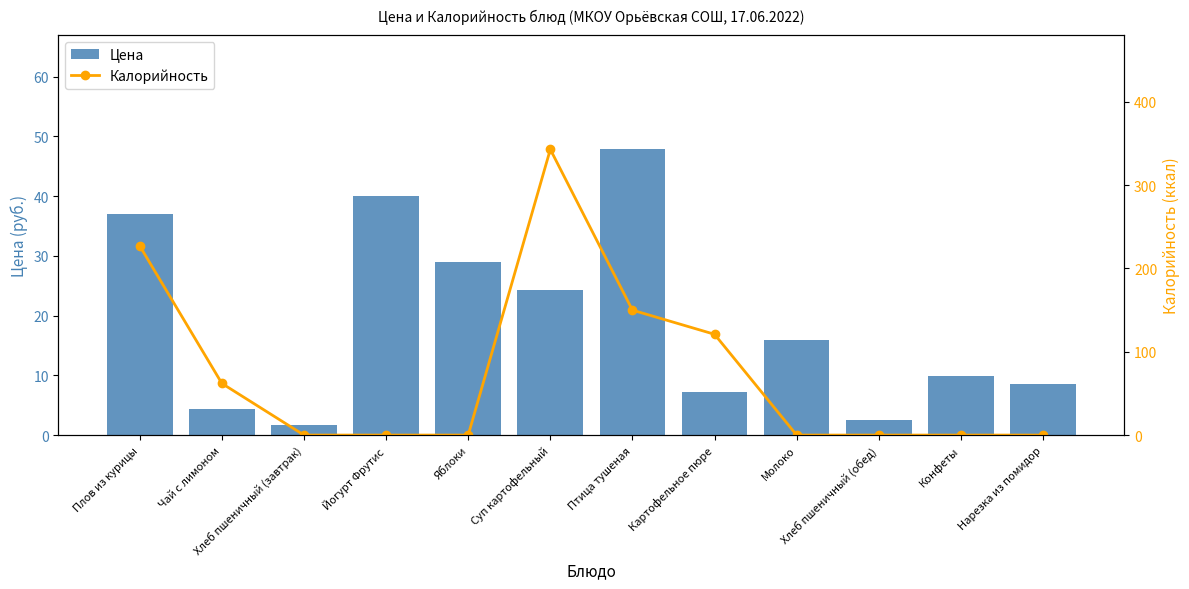

Is it true that Калорийность equals 95.2 at Птица тушеная?

False